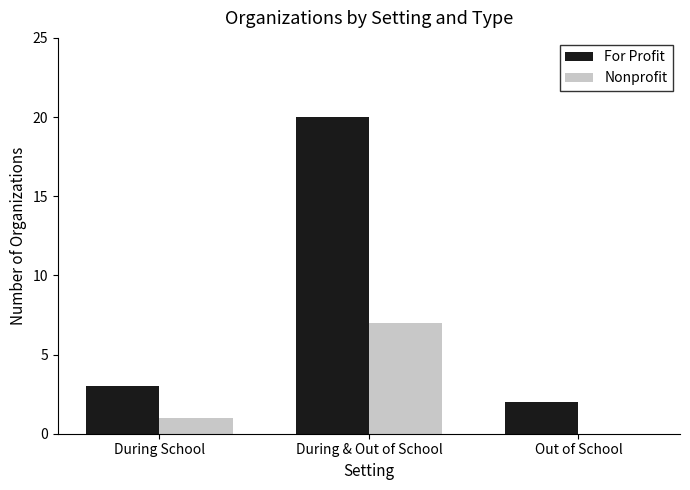

Reading left to right, transcribe all the data shown in this chart.

For Profit: 3	20	2
Nonprofit: 1	7	0